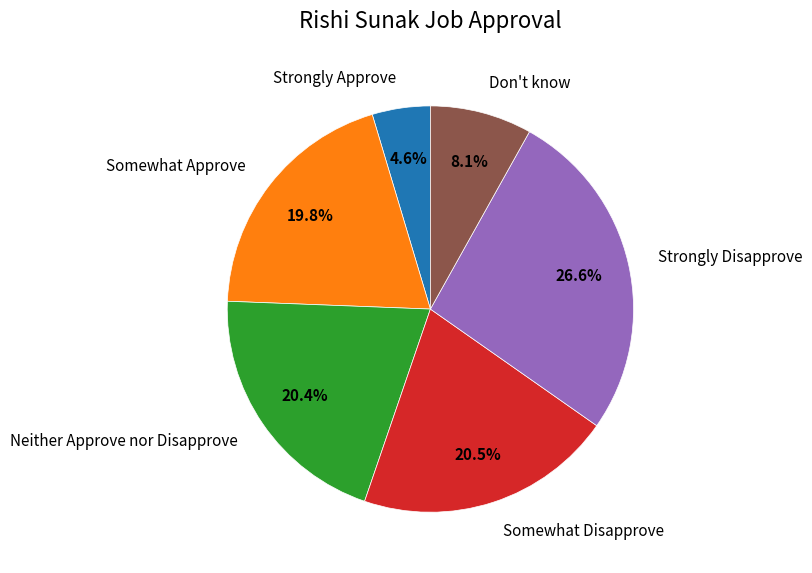

To the nearest percent, what is the difference between the Somewhat Approve and Don't know slice percentages?

12%